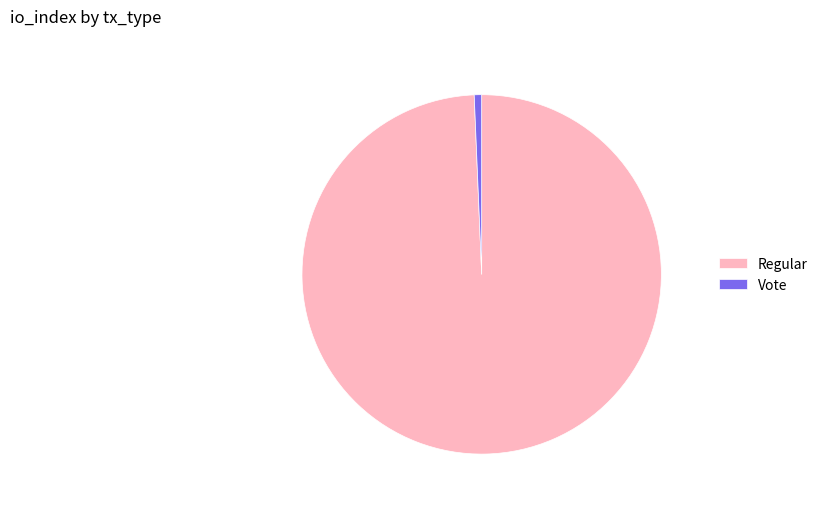

What is the largest slice in the pie chart?

Regular